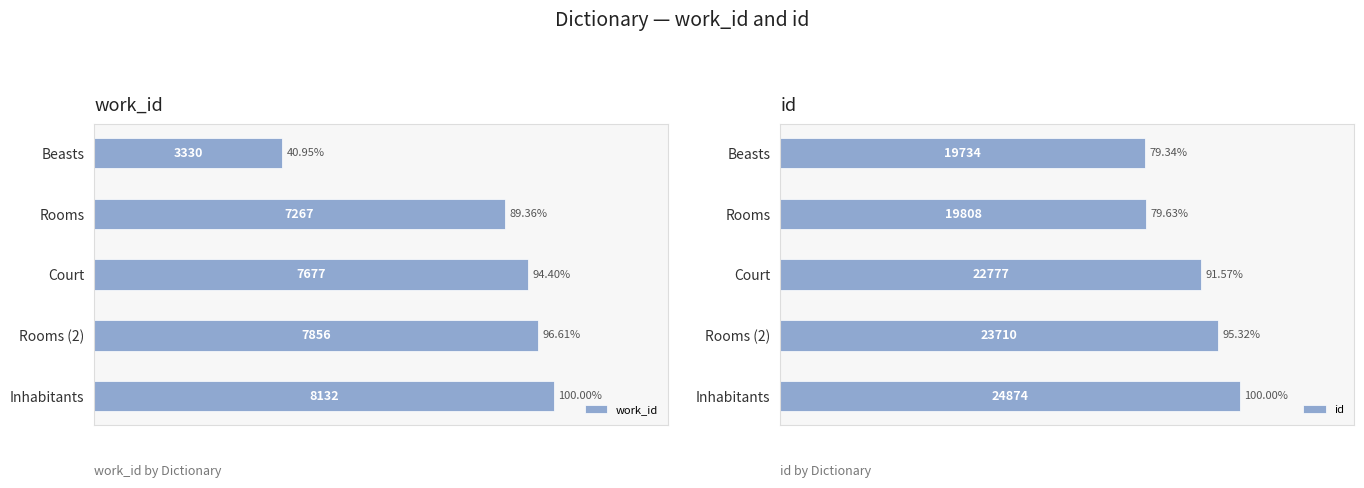

List the series in order of their overall mean, lowest first.

work_id, id